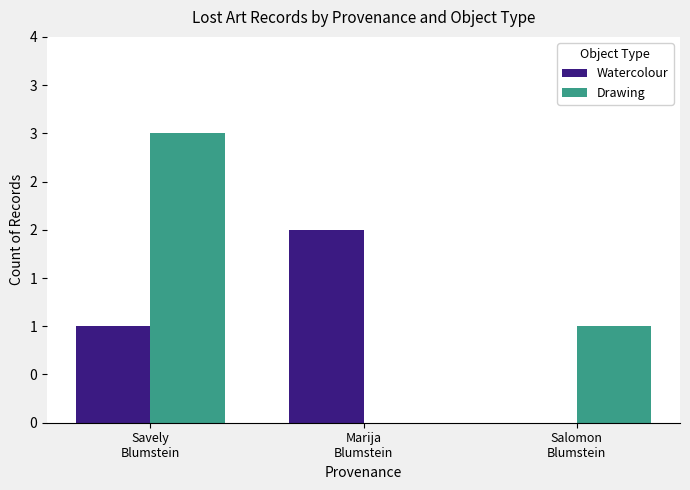

Rank the categories by Watercolour value from lowest to highest.

Salomon
Blumstein, Savely
Blumstein, Marija
Blumstein